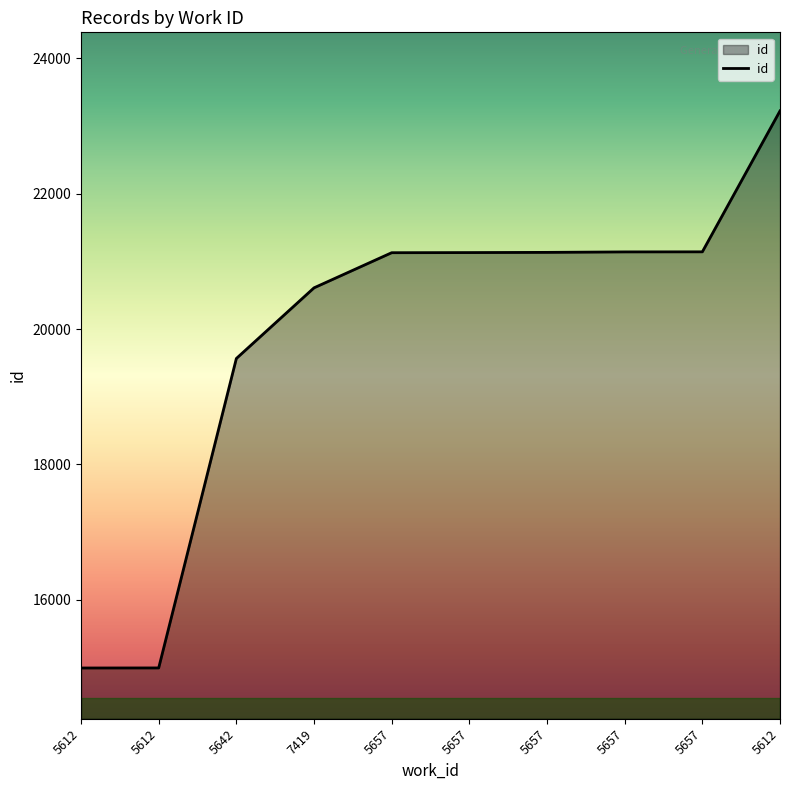

True or false: there are more than 1 points higher than both neighbors.

False